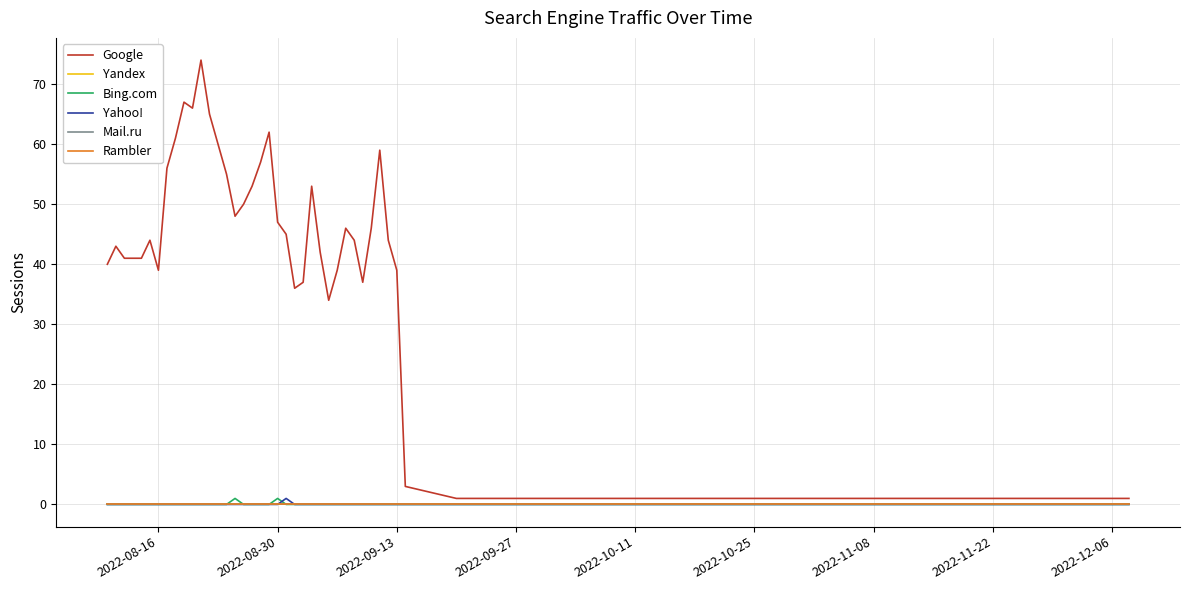

Does the chart have visible grid lines?

Yes